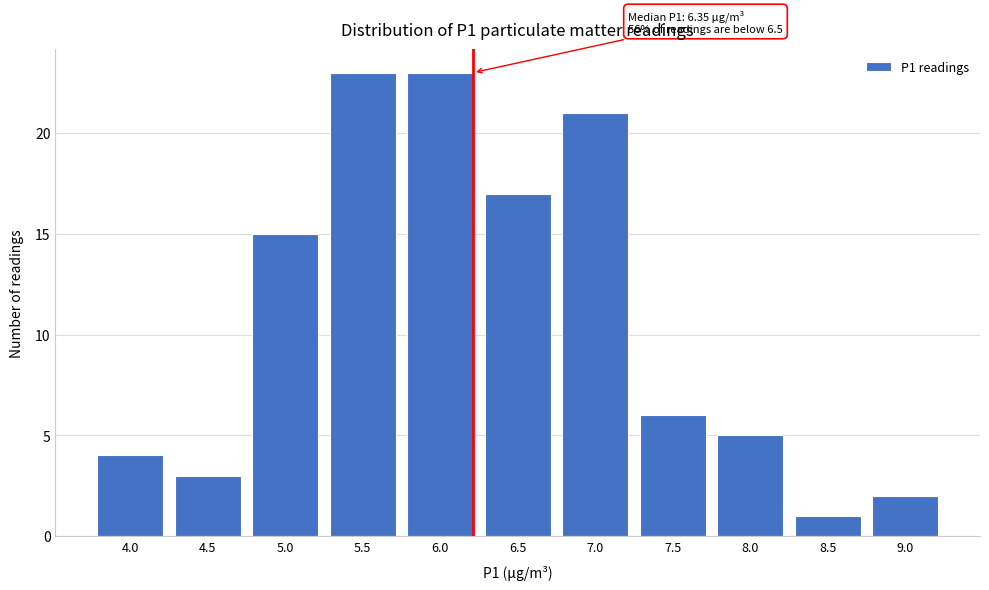

Reading left to right, what are all the values shown in this chart?

4	3	15	23	23	17	21	6	5	1	2